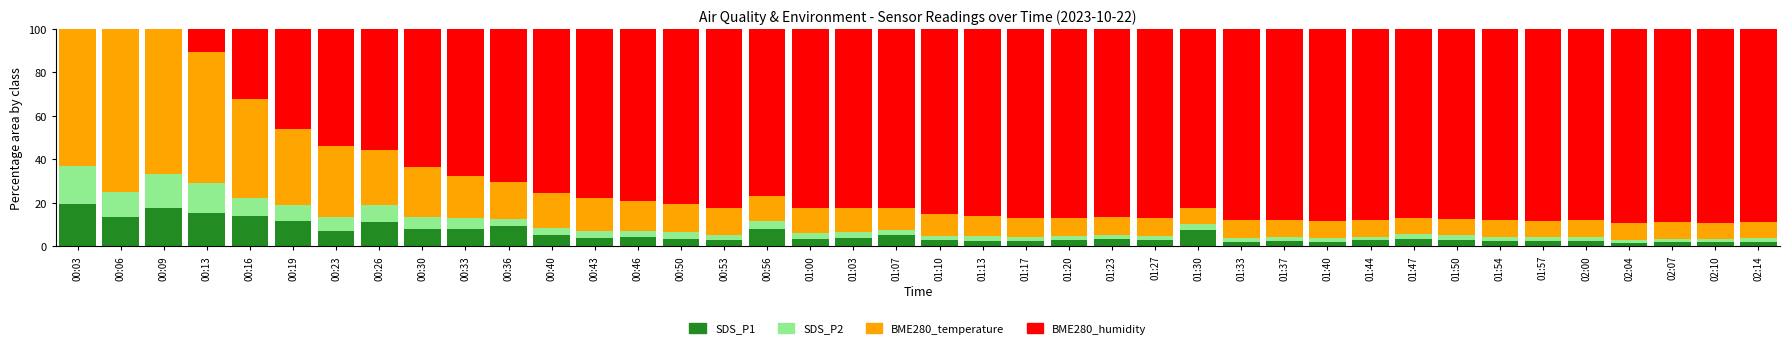

What is the highest value of the SDS_P1 series?

19.6